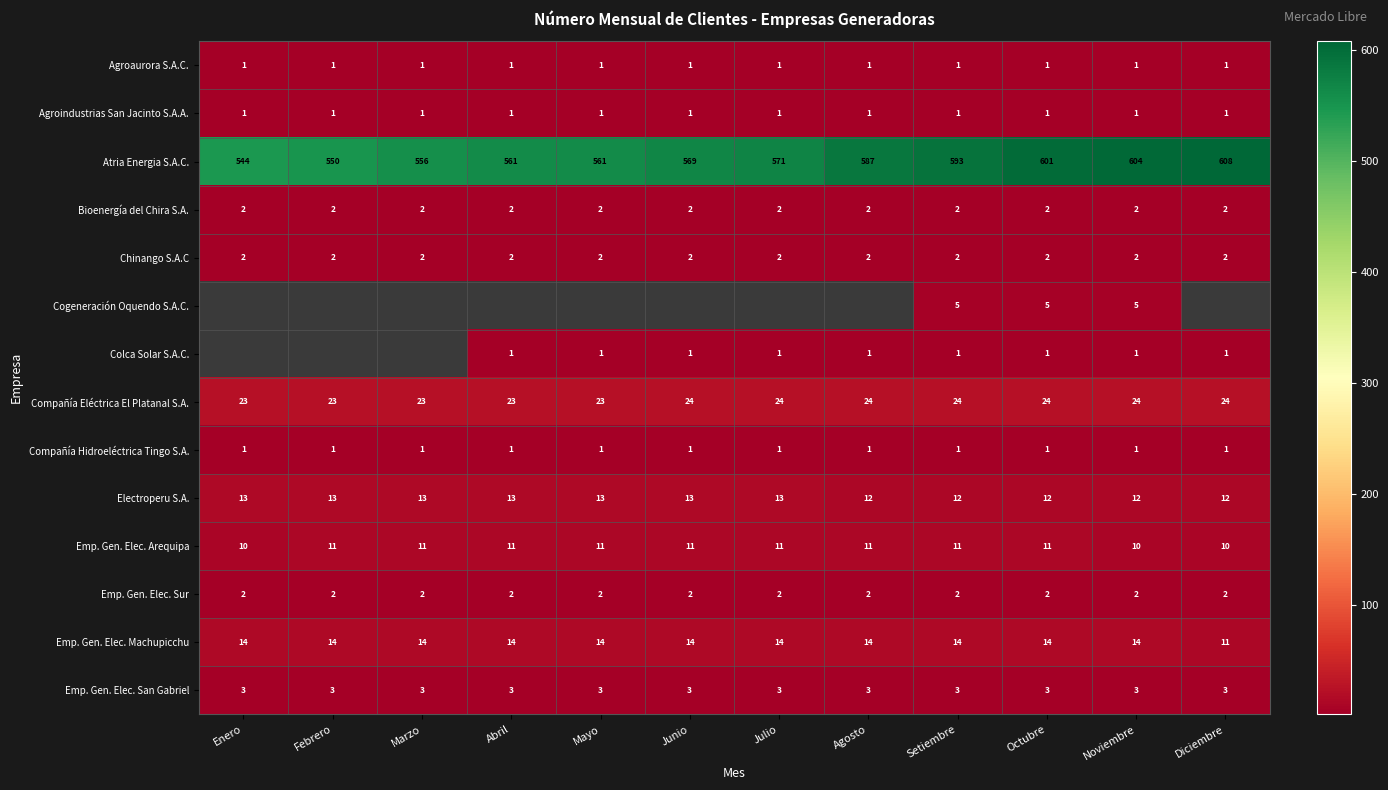

How many distinct data groups are displayed?

14